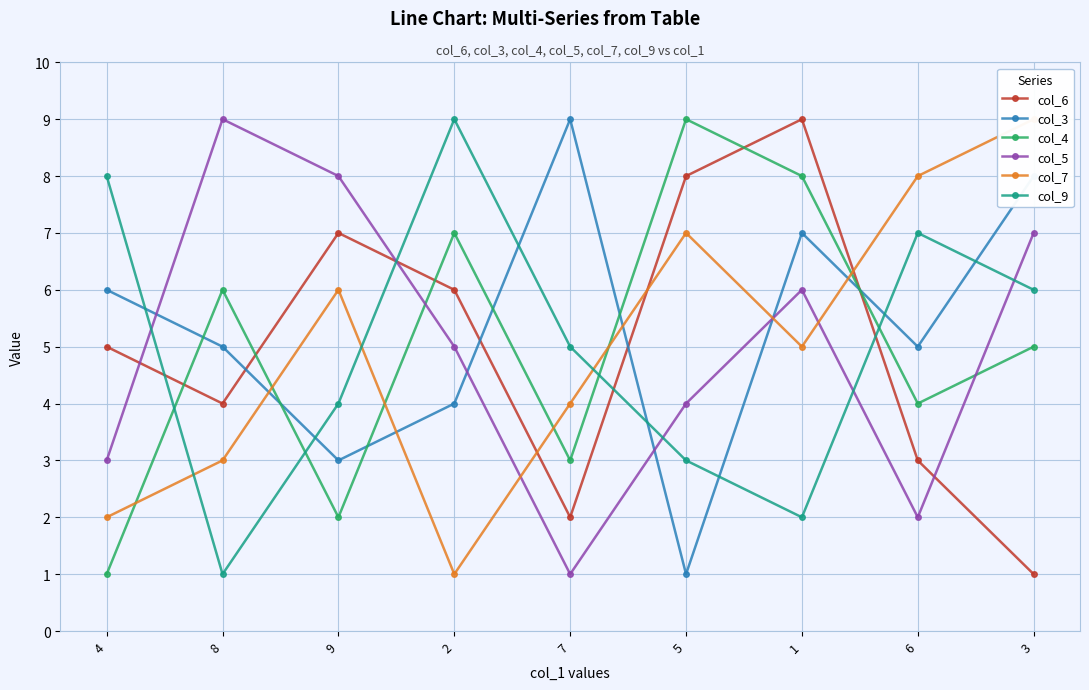

How many times do col_4 and col_7 cross each other?

6